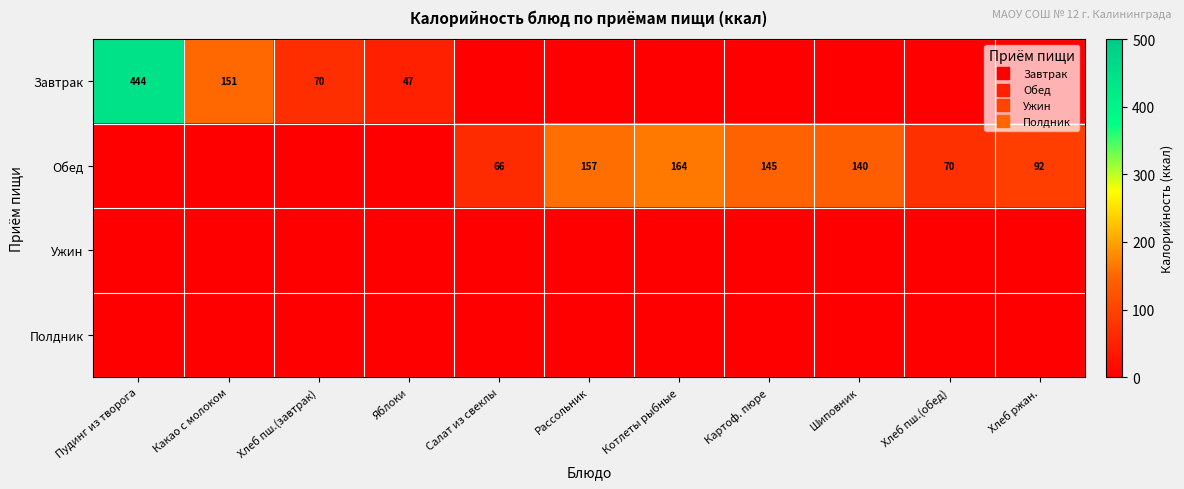

Which category has the highest value in the Ужин series?

Пудинг из творога